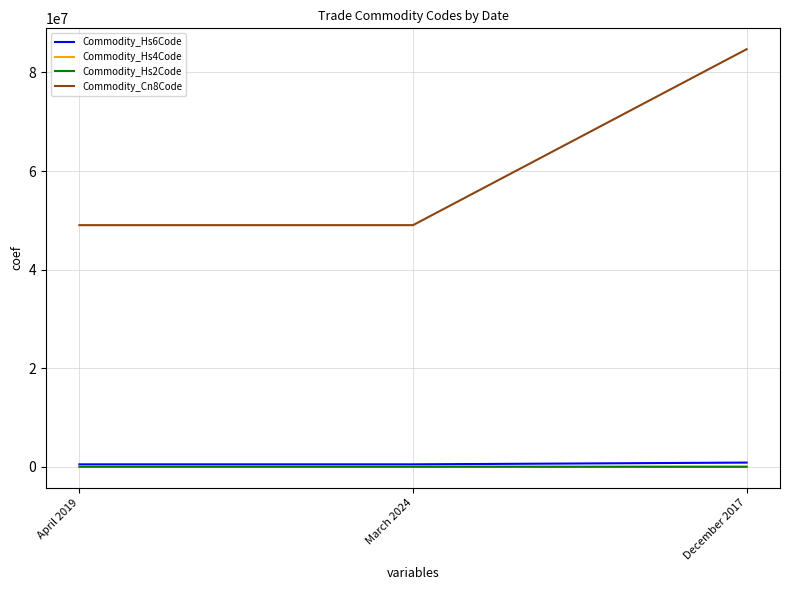

Is this an area chart (filled region under the line)?

No